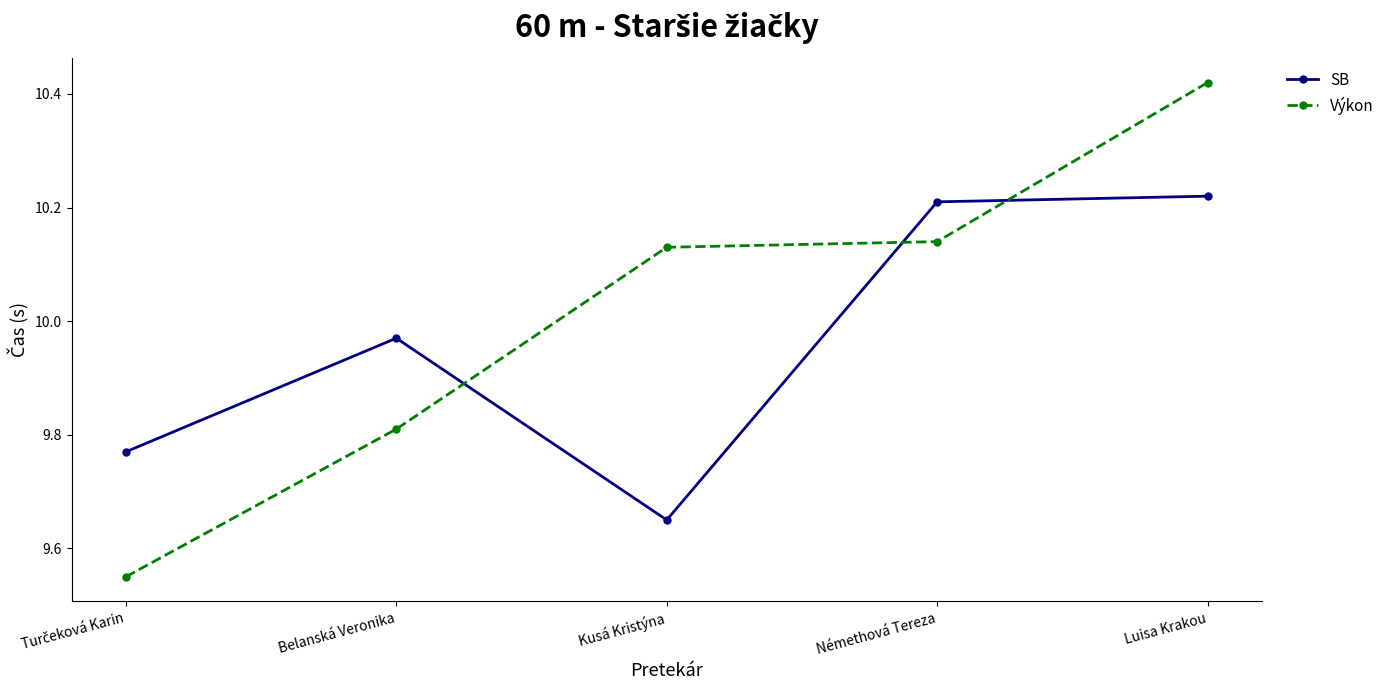

How many data points in Výkon are less than 10?

2